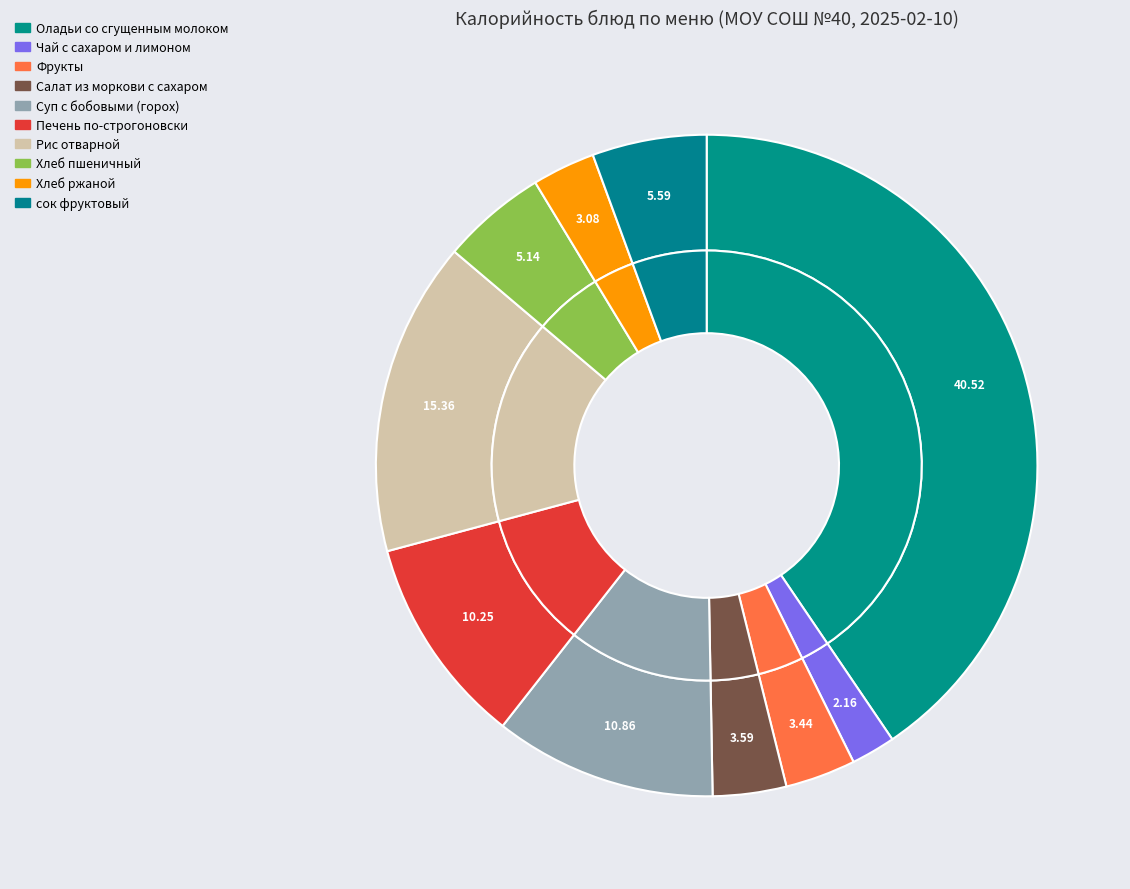

Between Чай с сахаром и лимоном and Суп с бобовыми (горох), which is larger?

Суп с бобовыми (горох)